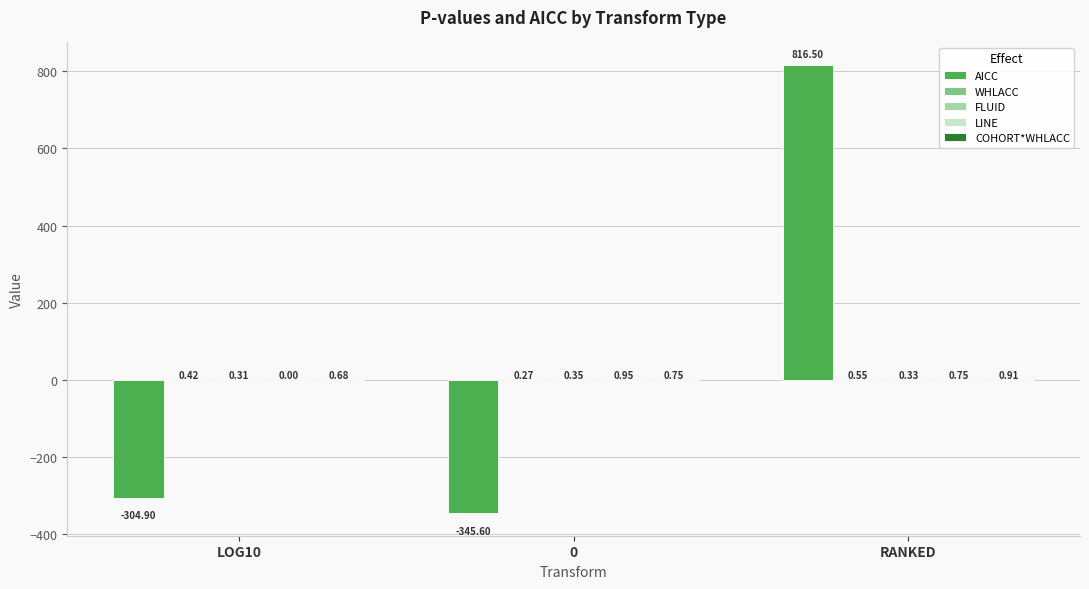

How many groups of bars are there?

3